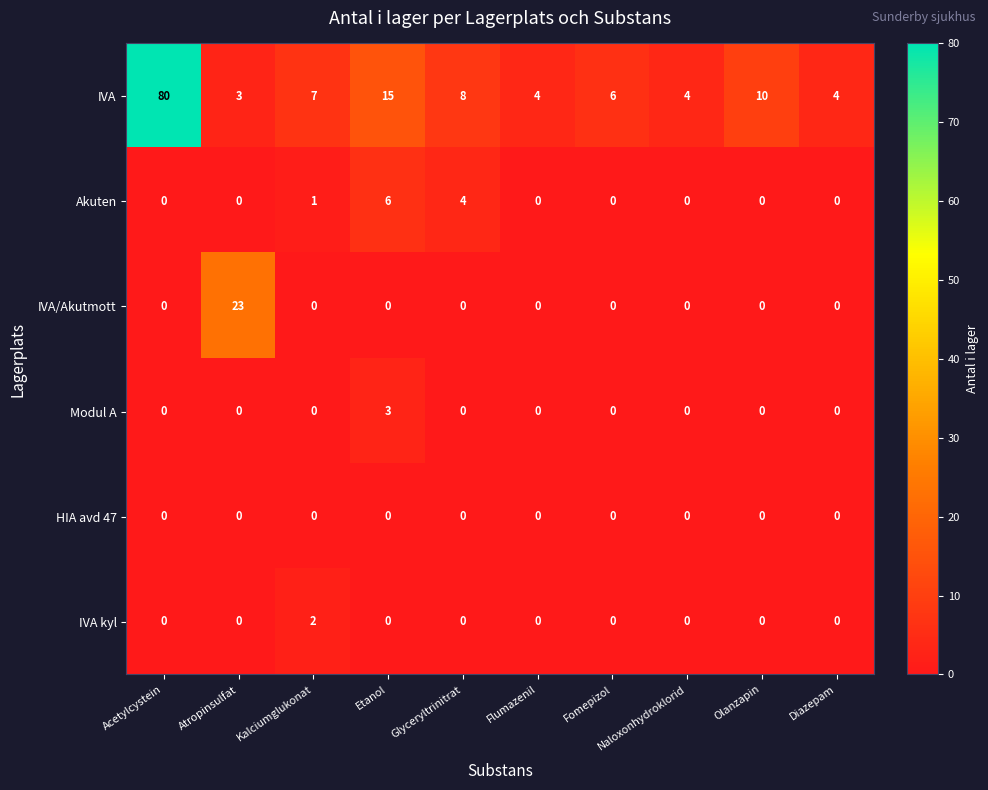

The value of Akuten at Naloxonhydroklorid is 3. True or false?

False